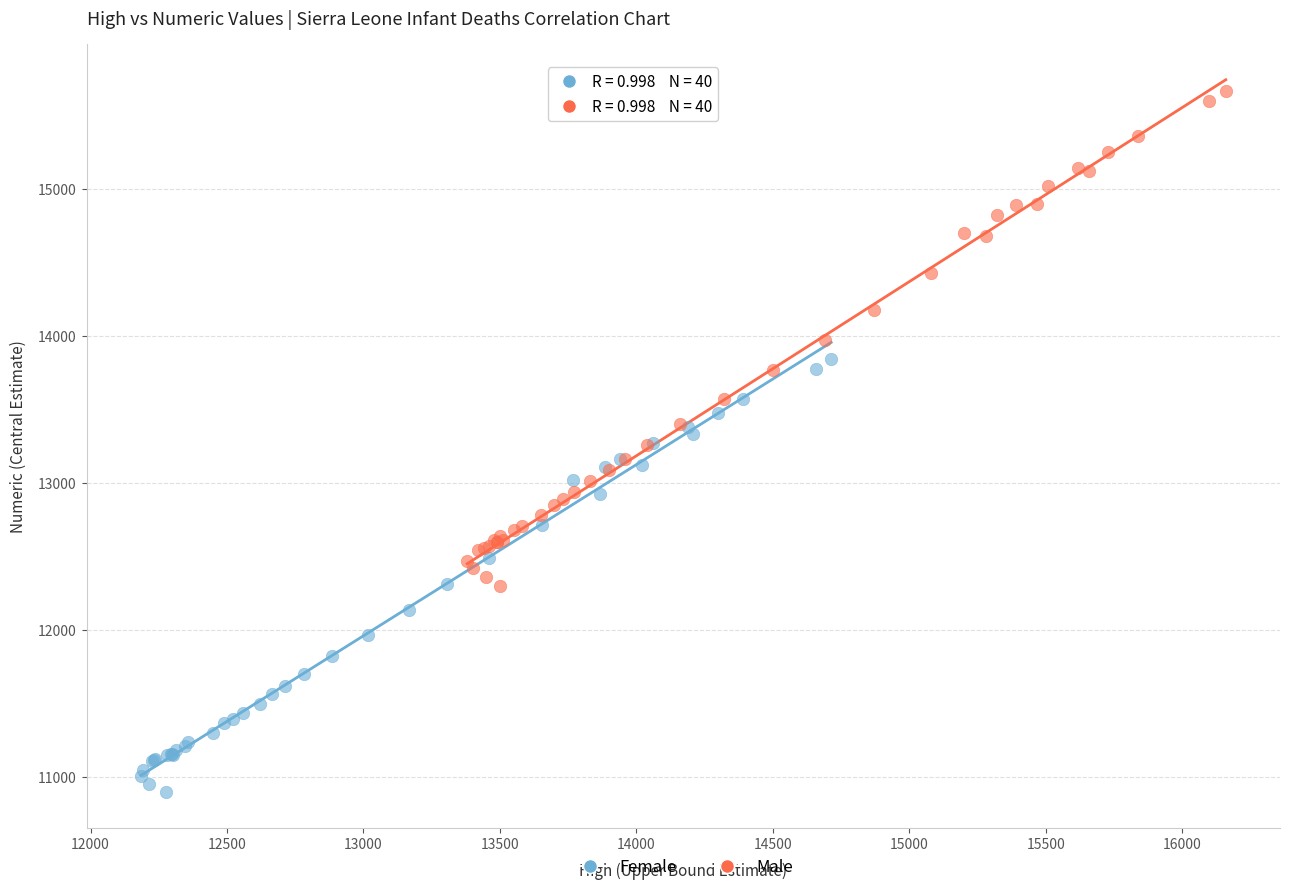

Which series reaches the maximum Y coordinate?

Male